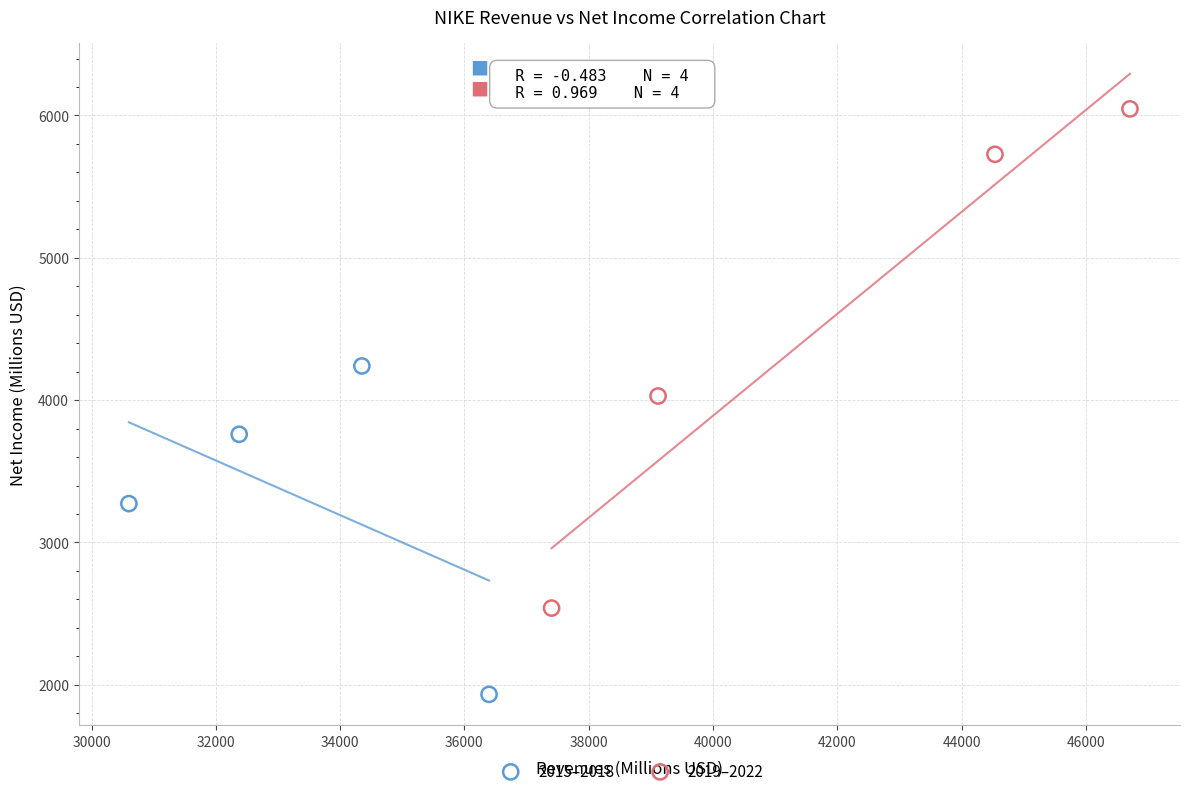

Which series reaches the minimum Y coordinate?

2015–2018